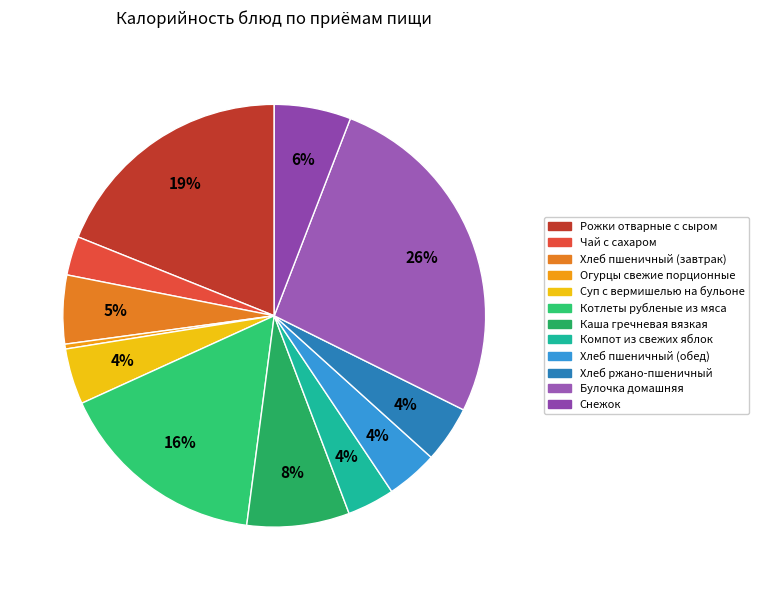

What portion of the pie excludes Снежок?

94.1%